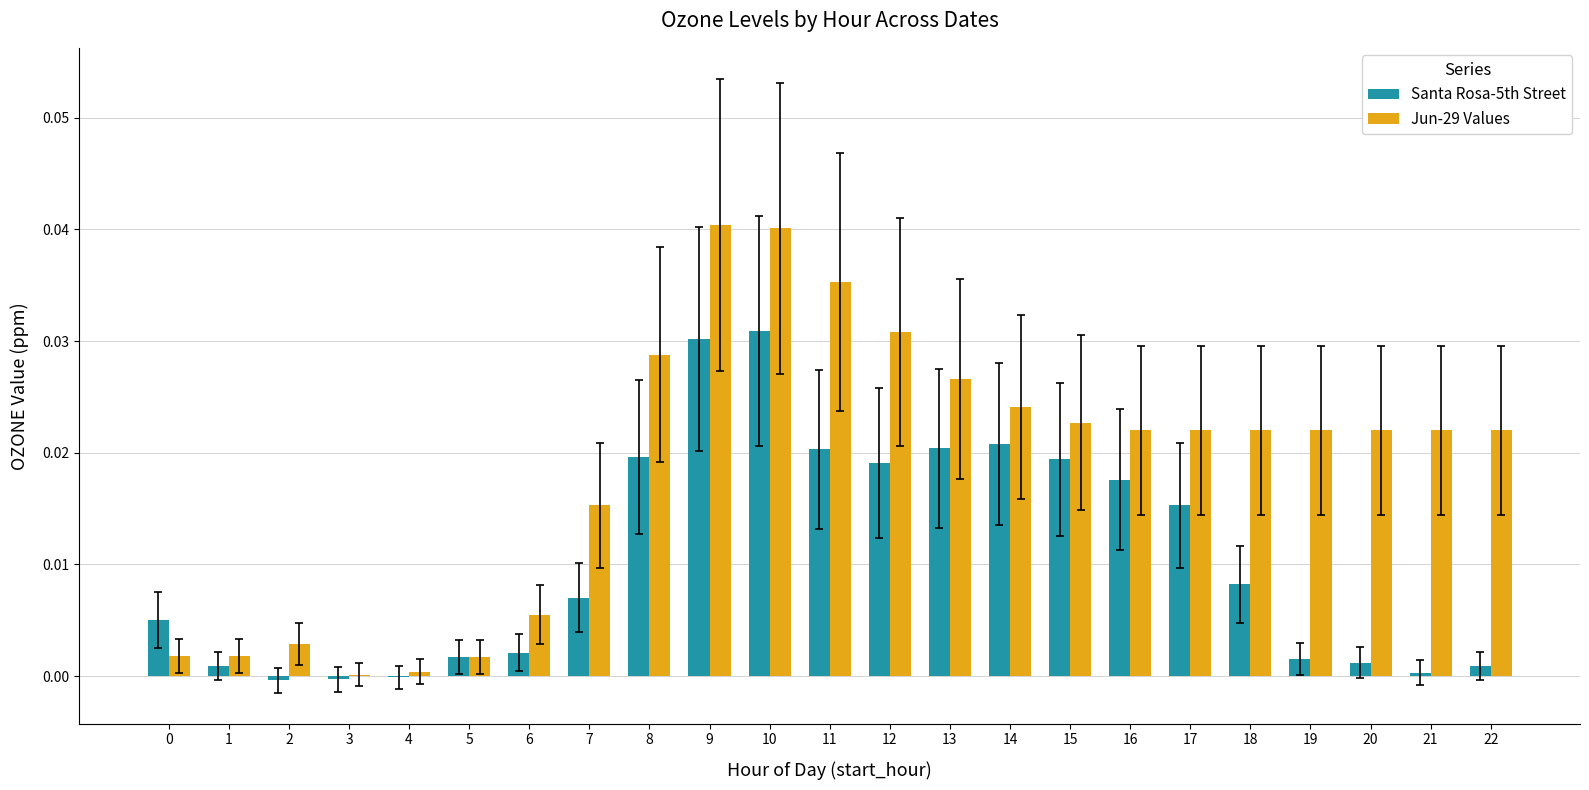

Which series changed the most between 5 and 11?

Jun-29 Values